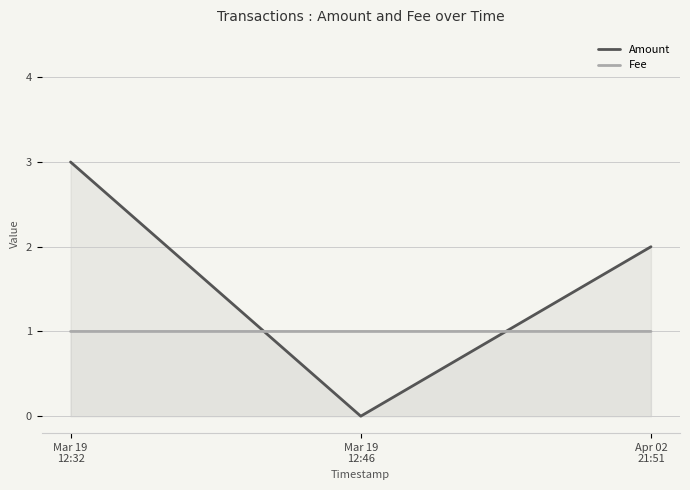

What is the difference between the highest and lowest values at Mar 19
12:32?

2.0